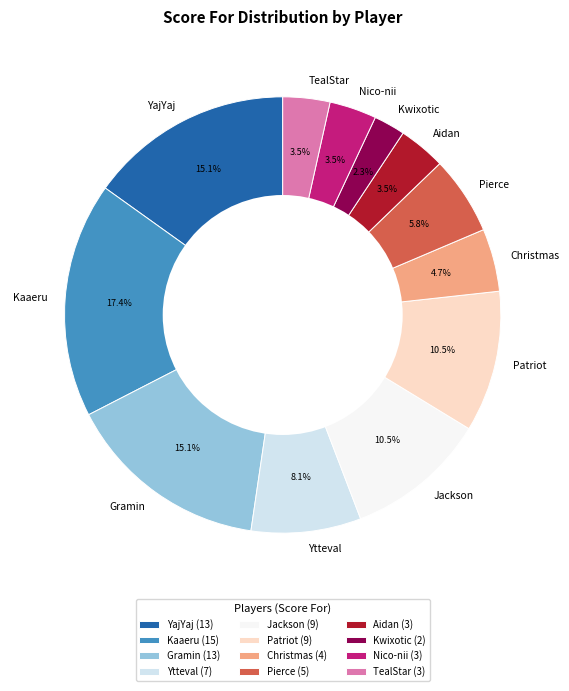

What percentage do Kaaeru and Jackson together represent?

27.9%